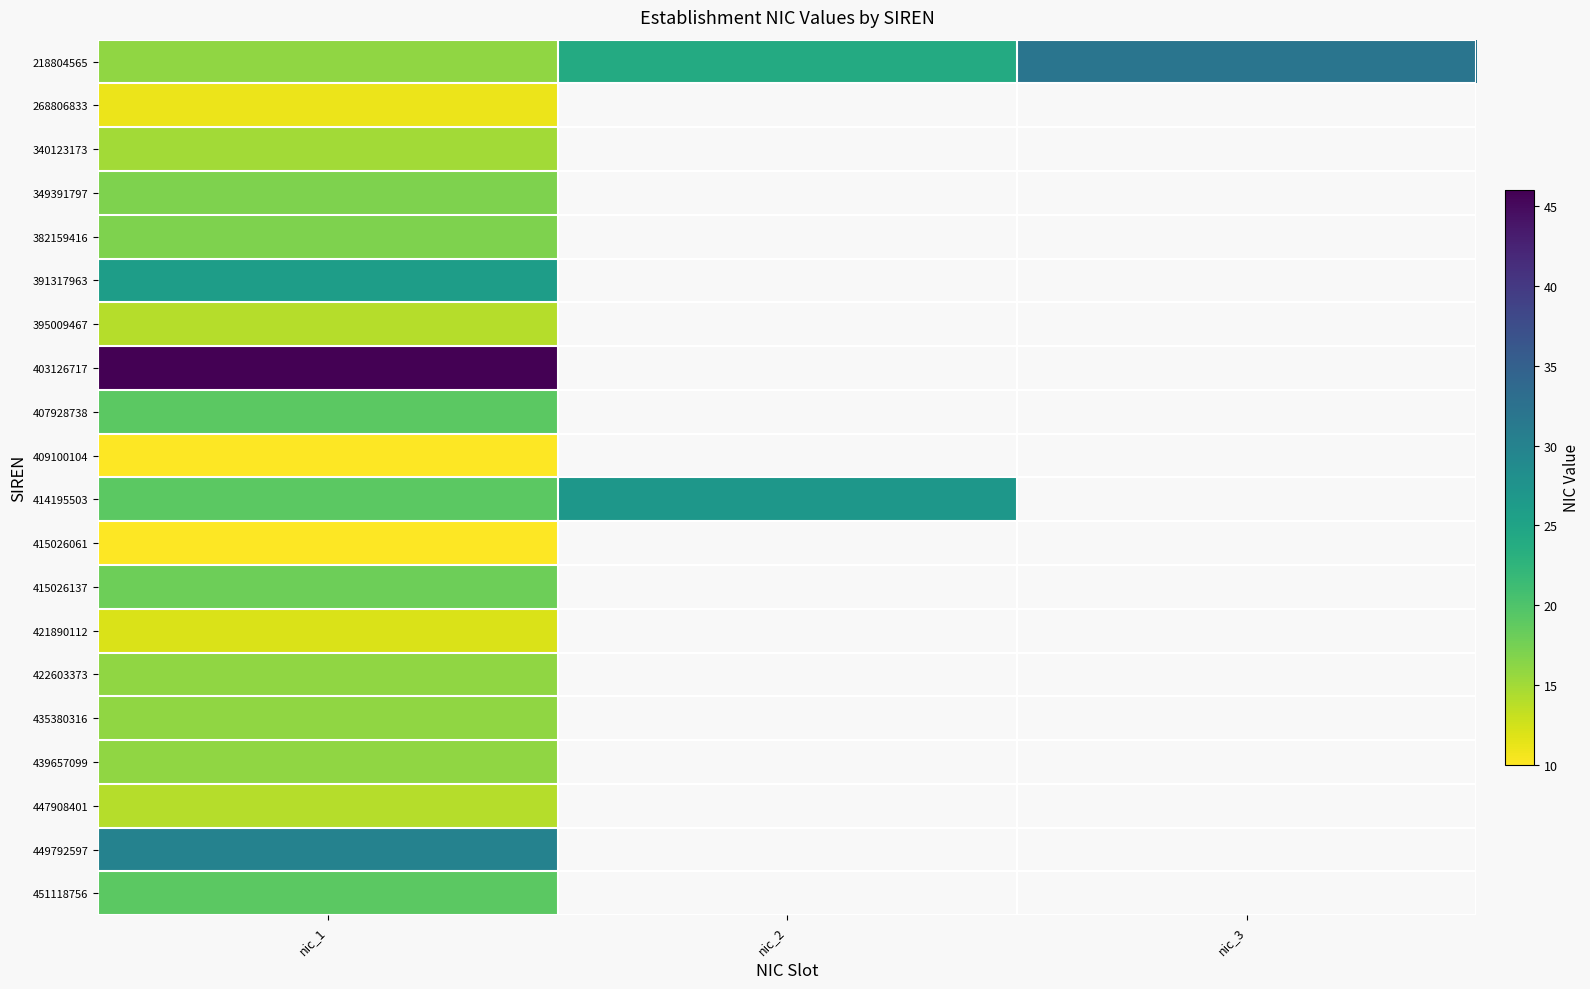

Which series changed the most between nic_2 and nic_3?

218804565